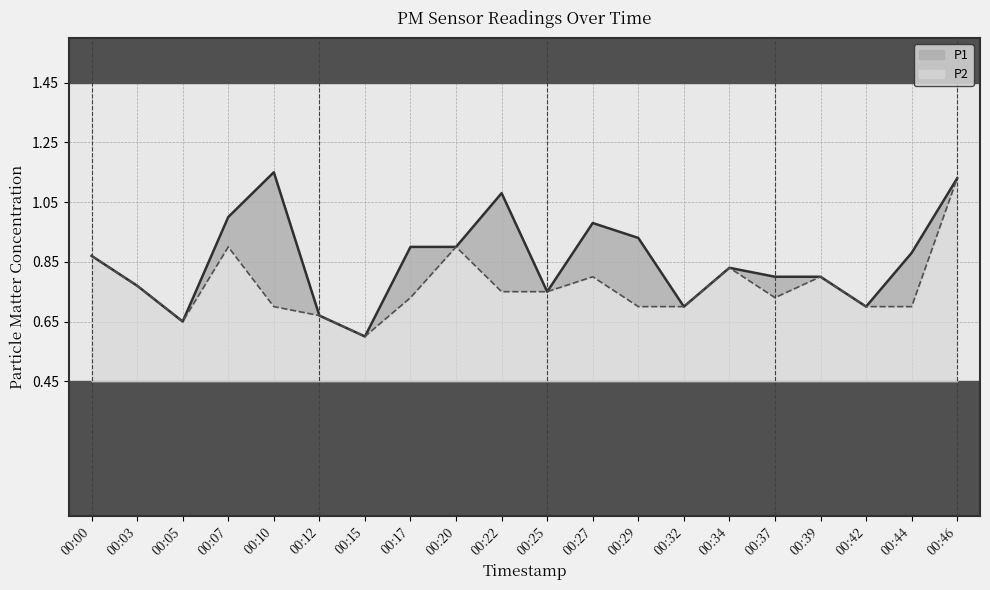

True or false: P1 and P2 cross at least once.

False